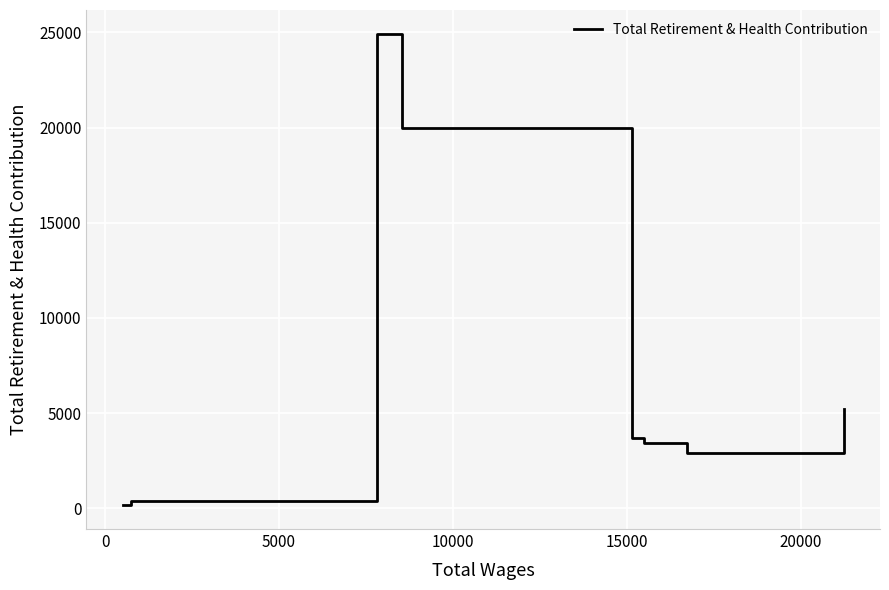

What is the smallest value displayed?

154